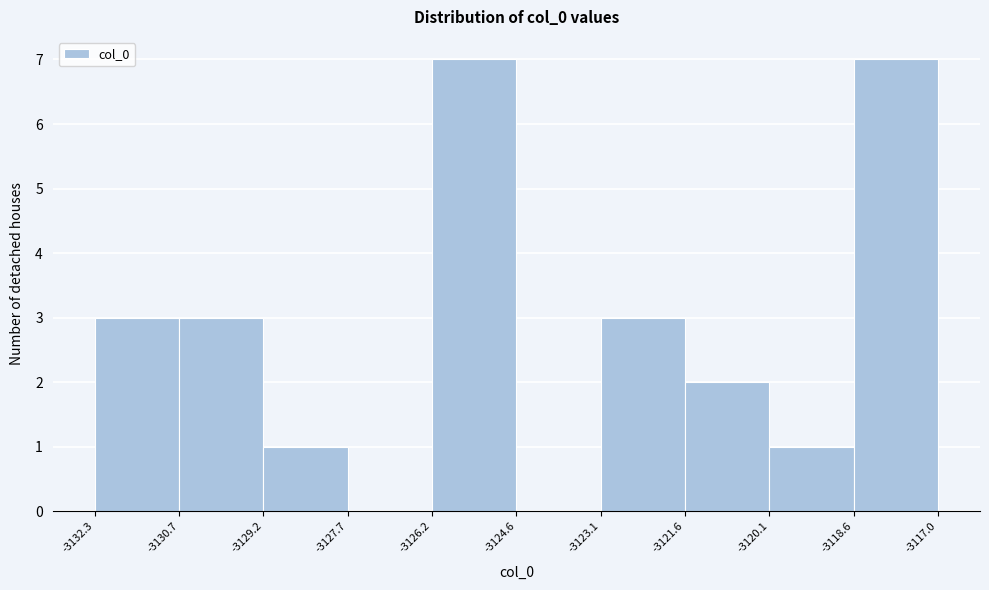

What is the height of the bar covering -3121.6 to -3120.1 on the x-axis? The values are not printed on the chart, so give them approximately, as read against the axis.

2